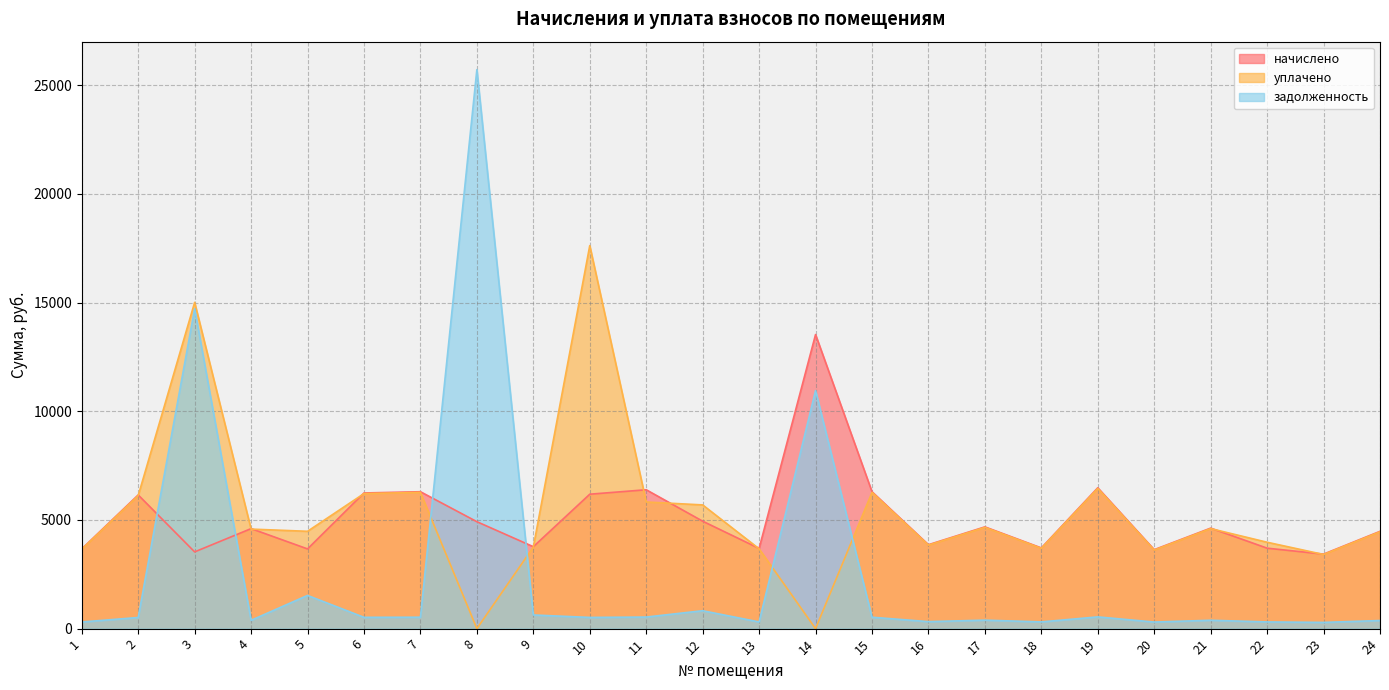

At 11, list the series in order from largest to smallest.

начислено, уплачено, задолженность